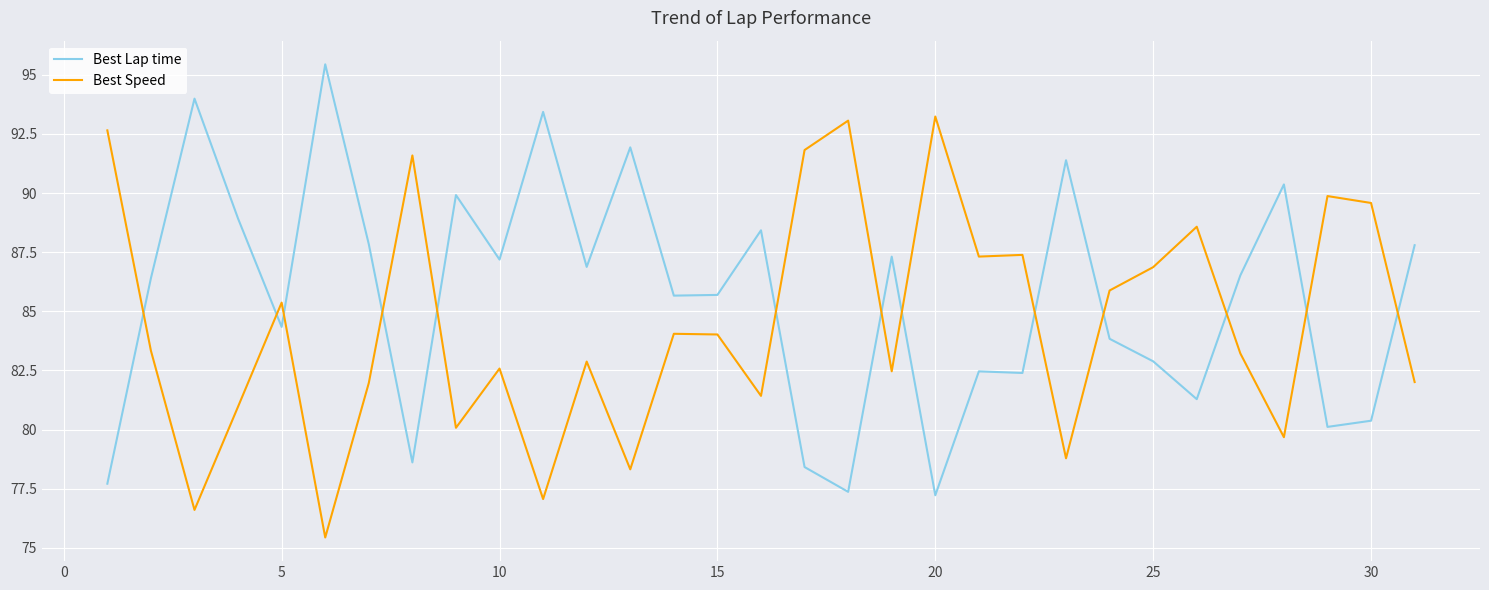

After their last crossing, which series has the higher values: Best Lap time or Best Speed?

Best Lap time